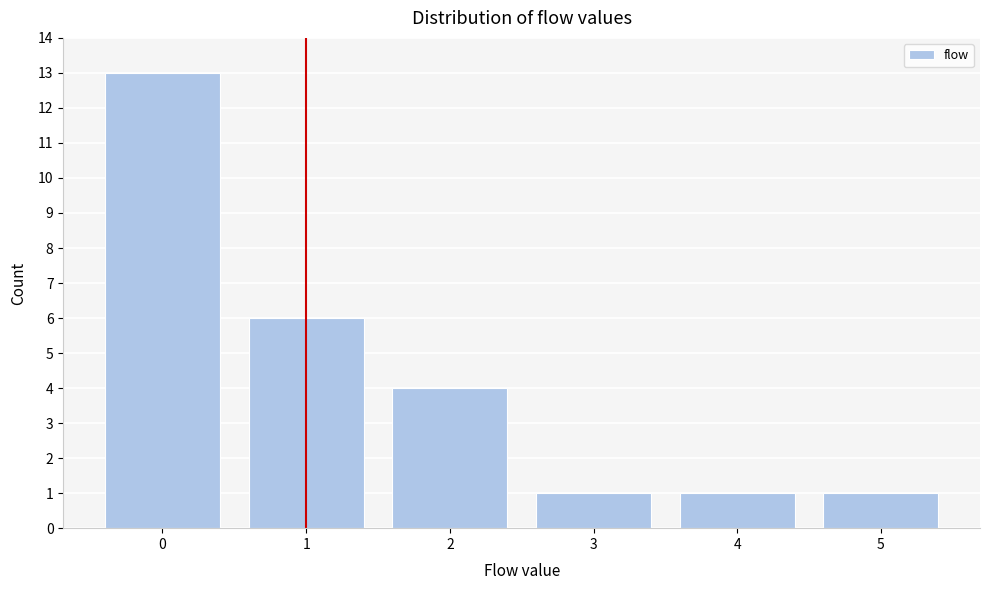

Reading left to right, list all the values displayed in this chart.

0=13	1=6	2=4	3=1	4=1	5=1